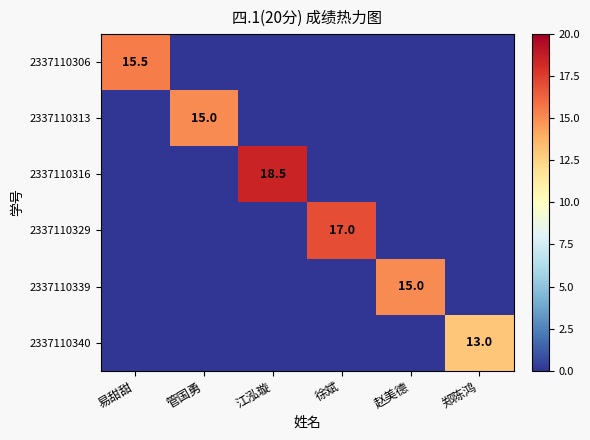

Where is 2337110340 nearest to the value 6?

易甜甜